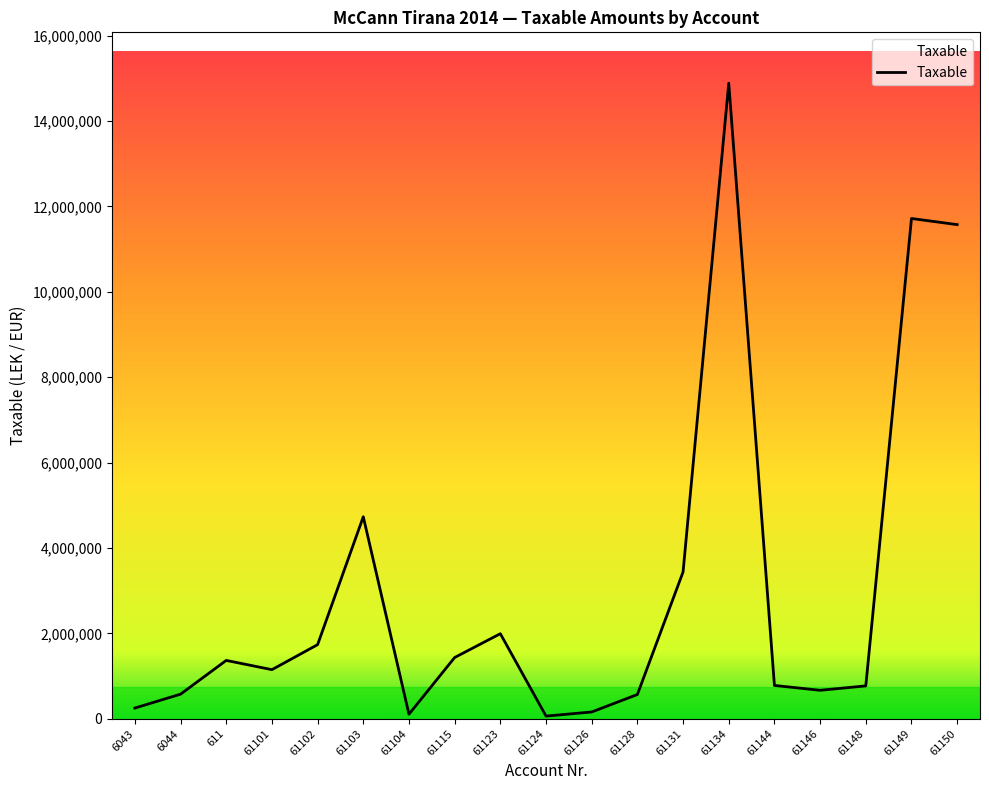

What is the greatest value displayed?

14887859.8